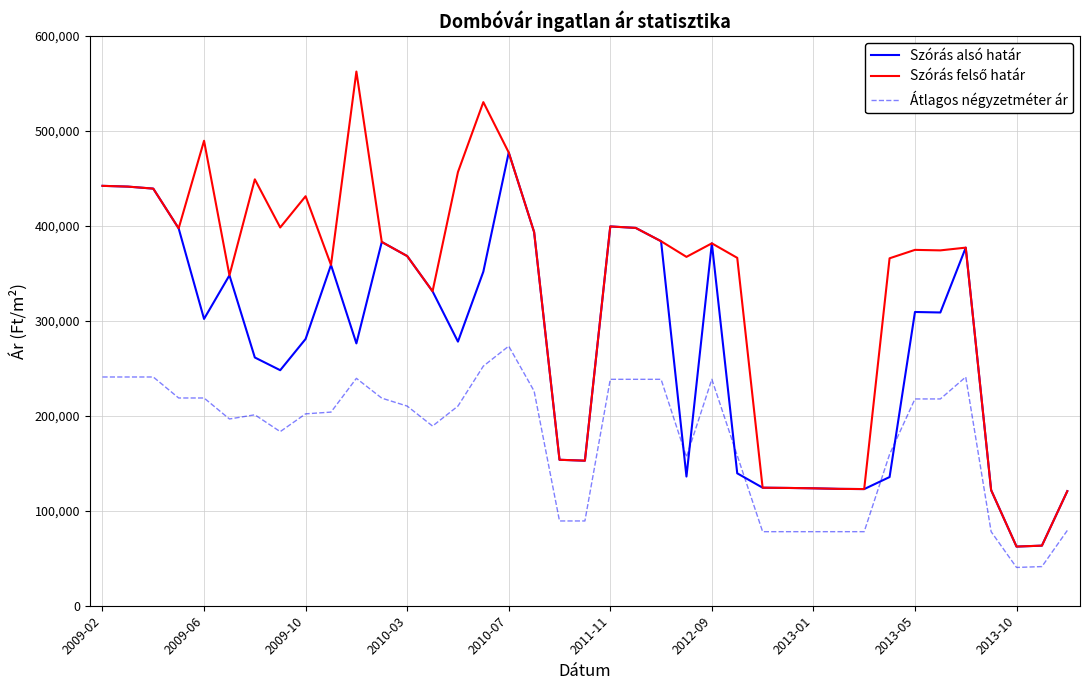

How many intersections are there between Szórás alsó határ and Átlagos négyzetméter ár?

6